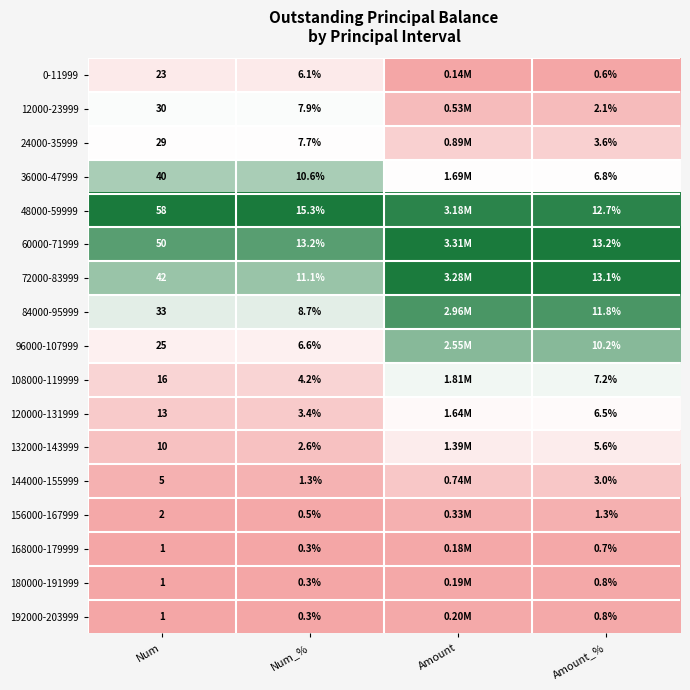

Is the value of 120000-131999 at Amount_% greater than the value of 48000-59999 at Num?

No